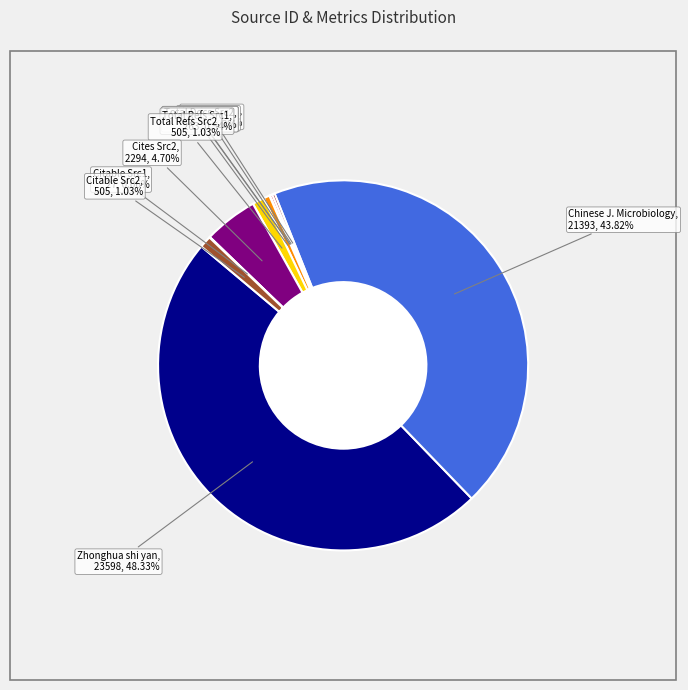

What is the largest slice in the pie chart?

Zhonghua shi yan